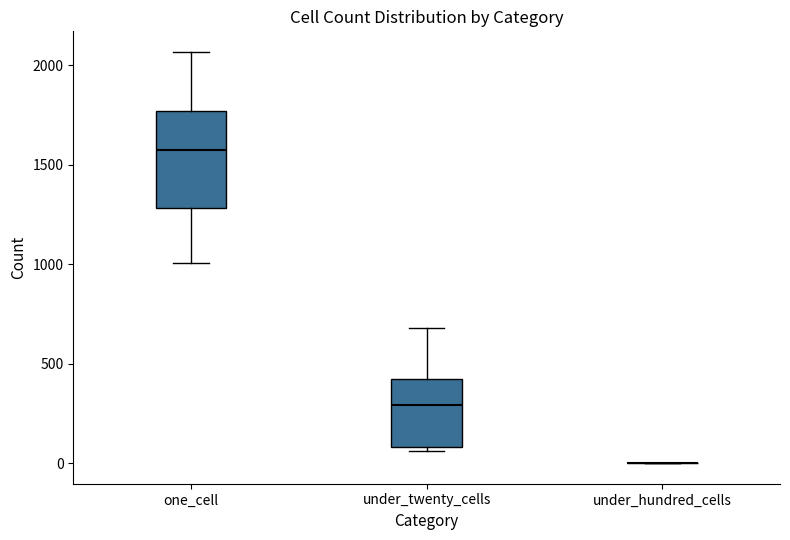

Where does the median line of the box for one_cell sit on the y-axis? The values are not printed on the chart, so give them approximately, as read against the axis.

1550